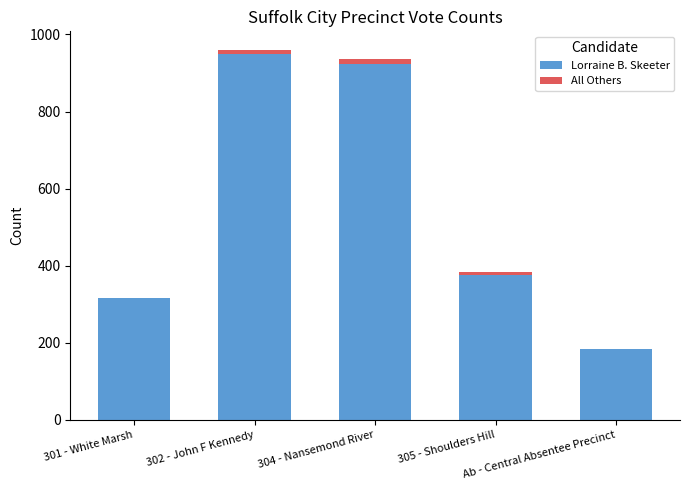

How many data points does each series have?

5